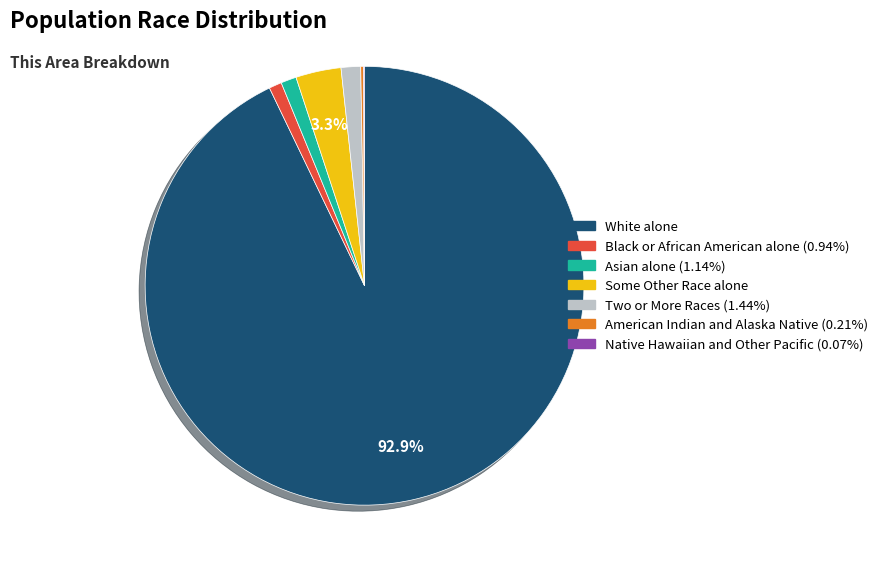

What is the largest slice in the pie chart?

White alone